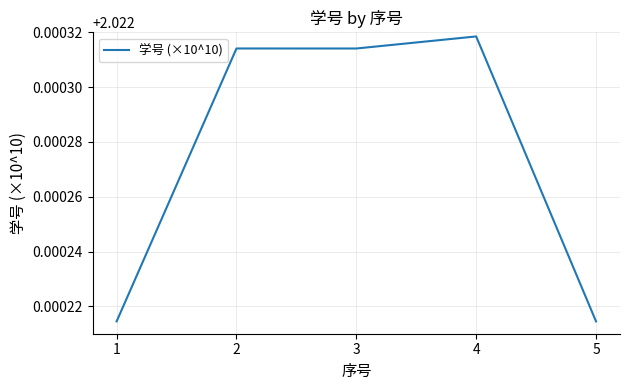

Which label corresponds to the largest value in the chart?

4